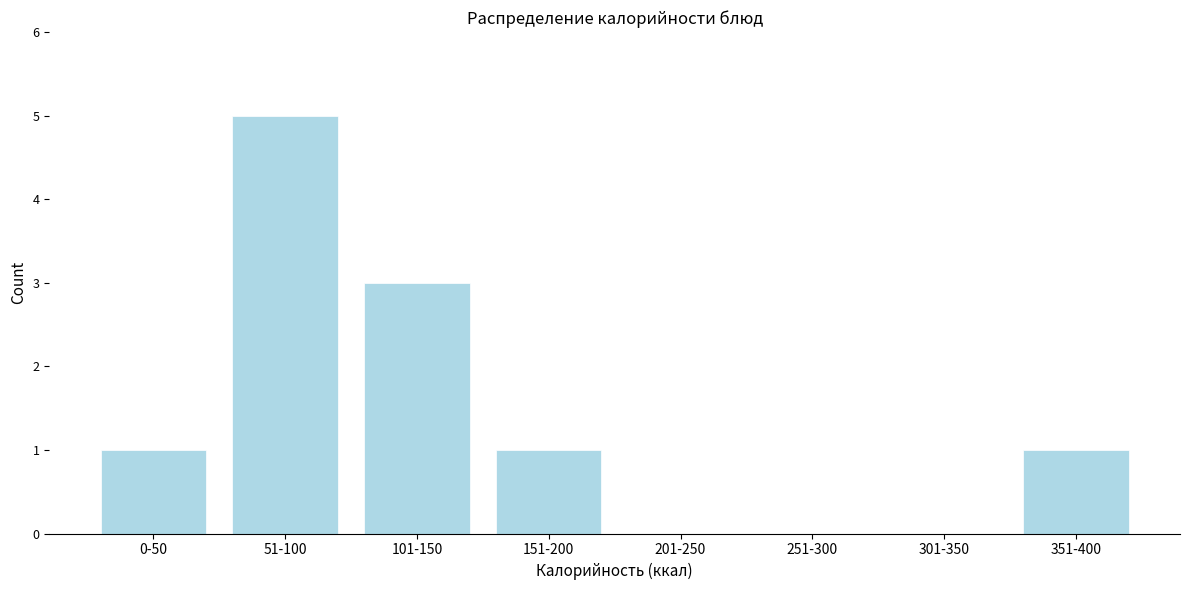

Reading left to right, extract all data points from this chart.

0-50=1	51-100=5	101-150=3	151-200=1	201-250=0	251-300=0	301-350=0	351-400=1